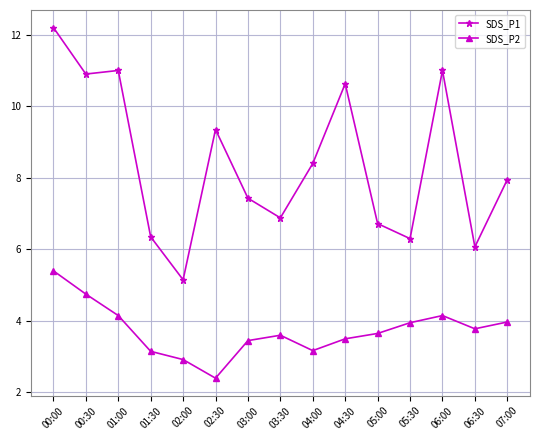

List the series in order of their overall mean, highest first.

SDS_P1, SDS_P2